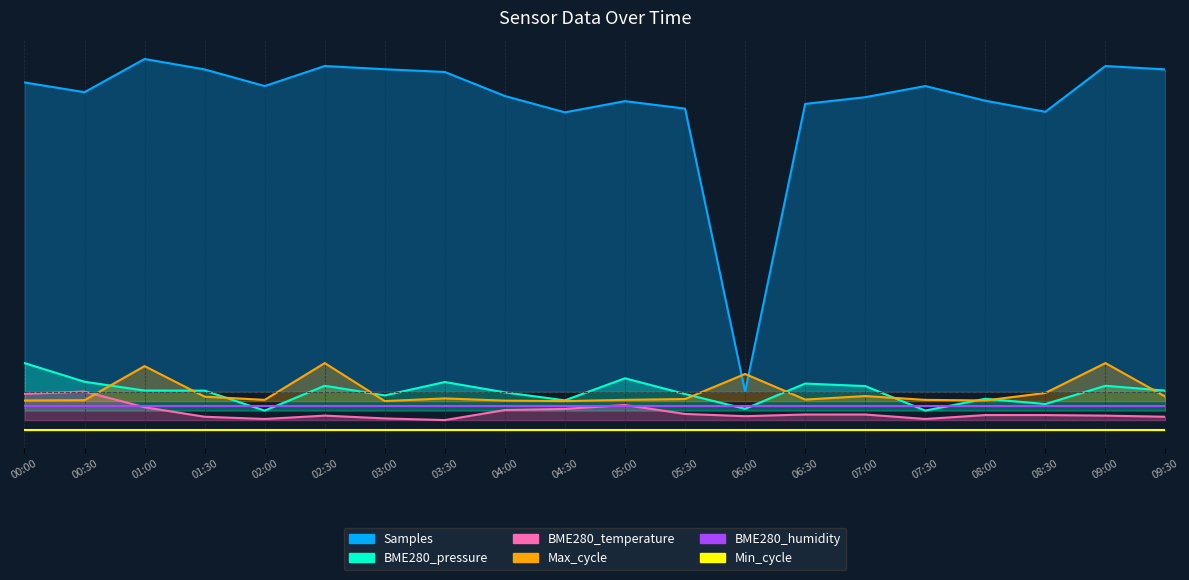

True or false: BME280_pressure and Max_cycle cross at least once.

True